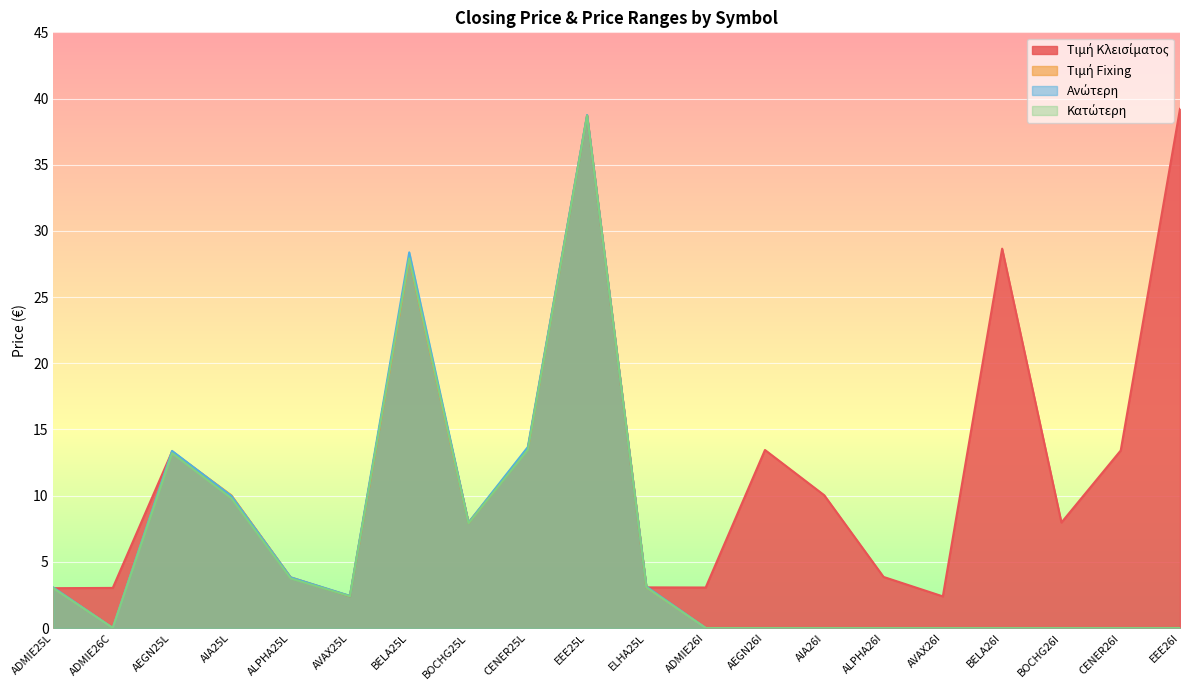

Reading left to right, what are all the values shown in this chart?

Τιμή Κλεισίματος: ADMIE25L=3.0	ADMIE26C=3.0	AEGN25L=13.3	AIA25L=10.0	ALPHA25L=3.8	AVAX25L=2.4	BELA25L=27.9	BOCHG25L=8.0	CENER25L=13.5	EEE25L=38.7	ELHA25L=3.1	ADMIE26I=3.1	AEGN26I=13.4	AIA26I=10.0	ALPHA26I=3.9	AVAX26I=2.4	BELA26I=28.7	BOCHG26I=8.0	CENER26I=13.4	EEE26I=39.2
Τιμή Fixing: ADMIE25L=3.0	ADMIE26C=0.0	AEGN25L=13.3	AIA25L=10.0	ALPHA25L=3.8	AVAX25L=2.4	BELA25L=27.9	BOCHG25L=7.9	CENER25L=13.5	EEE25L=38.7	ELHA25L=3.1	ADMIE26I=0.0	AEGN26I=0.0	AIA26I=0.0	ALPHA26I=0.0	AVAX26I=0.0	BELA26I=0.0	BOCHG26I=0.0	CENER26I=0.0	EEE26I=0.0
Ανώτερη: ADMIE25L=3.0	ADMIE26C=0.0	AEGN25L=13.4	AIA25L=10.0	ALPHA25L=3.8	AVAX25L=2.4	BELA25L=28.4	BOCHG25L=8.0	CENER25L=13.7	EEE25L=38.8	ELHA25L=3.1	ADMIE26I=0.0	AEGN26I=0.0	AIA26I=0.0	ALPHA26I=0.0	AVAX26I=0.0	BELA26I=0.0	BOCHG26I=0.0	CENER26I=0.0	EEE26I=0.0
Κατώτερη: ADMIE25L=3.0	ADMIE26C=0.0	AEGN25L=13.2	AIA25L=9.8	ALPHA25L=3.8	AVAX25L=2.4	BELA25L=27.9	BOCHG25L=7.9	CENER25L=13.5	EEE25L=38.7	ELHA25L=3.1	ADMIE26I=0.0	AEGN26I=0.0	AIA26I=0.0	ALPHA26I=0.0	AVAX26I=0.0	BELA26I=0.0	BOCHG26I=0.0	CENER26I=0.0	EEE26I=0.0